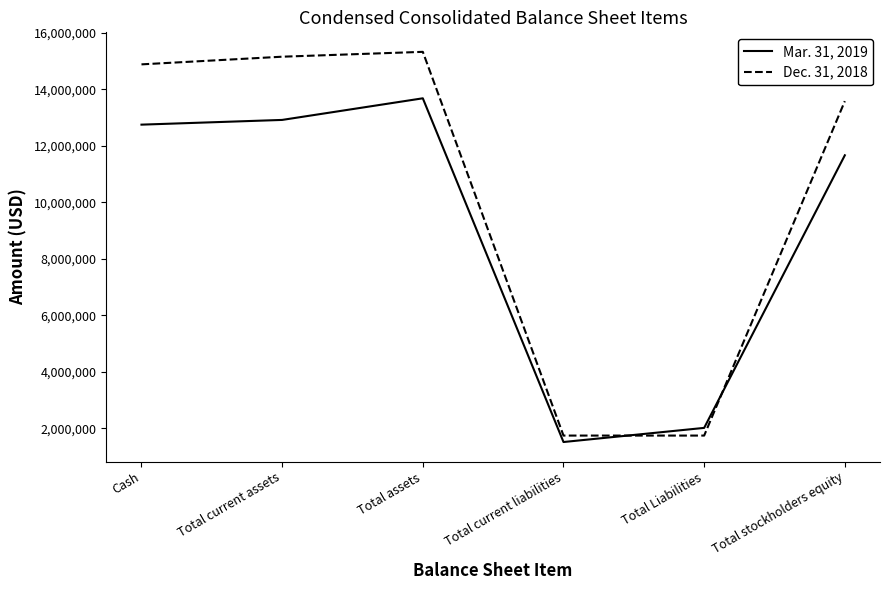

What is the difference between the maximum and minimum values in the Mar. 31, 2019 series?

12162000